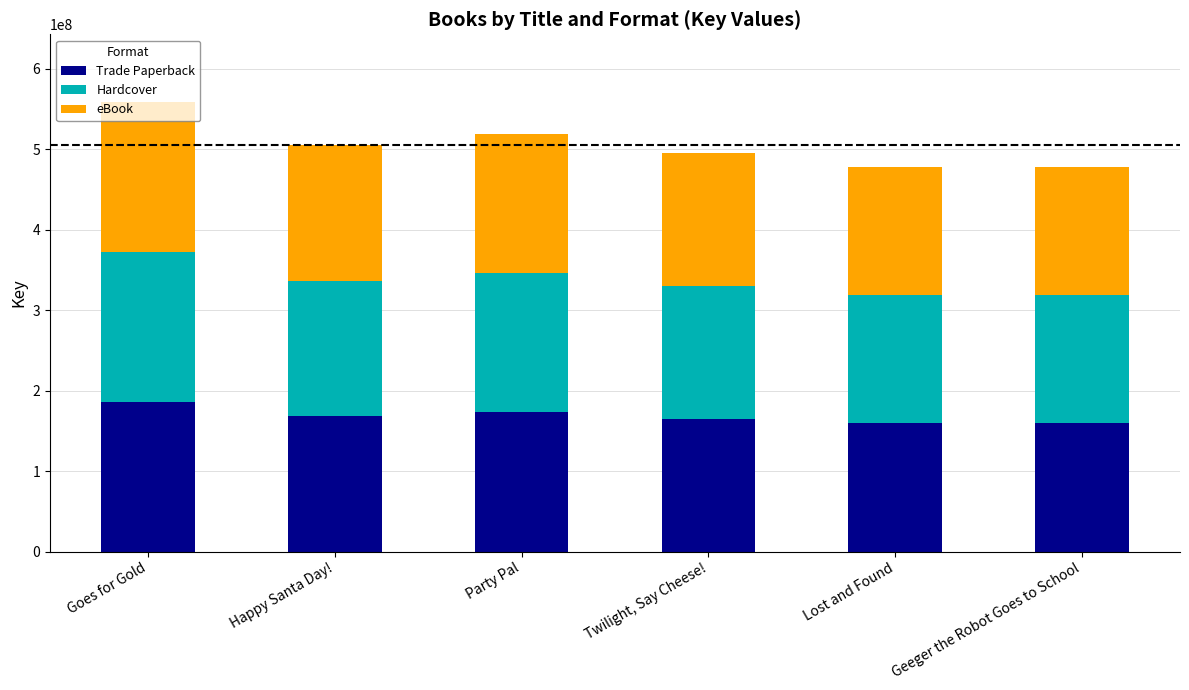

What is the approximate value of Trade Paperback at Goes for Gold?

186329376